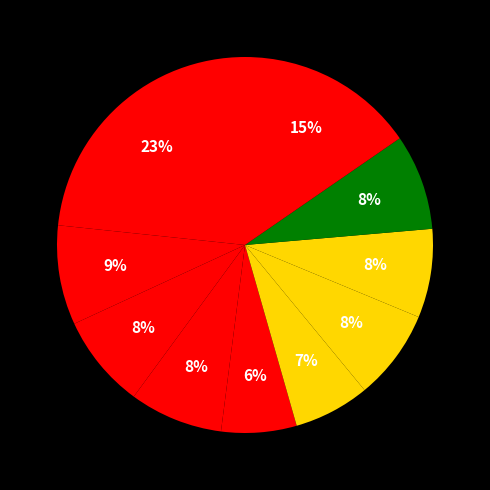

How many segments does this pie chart have?

10